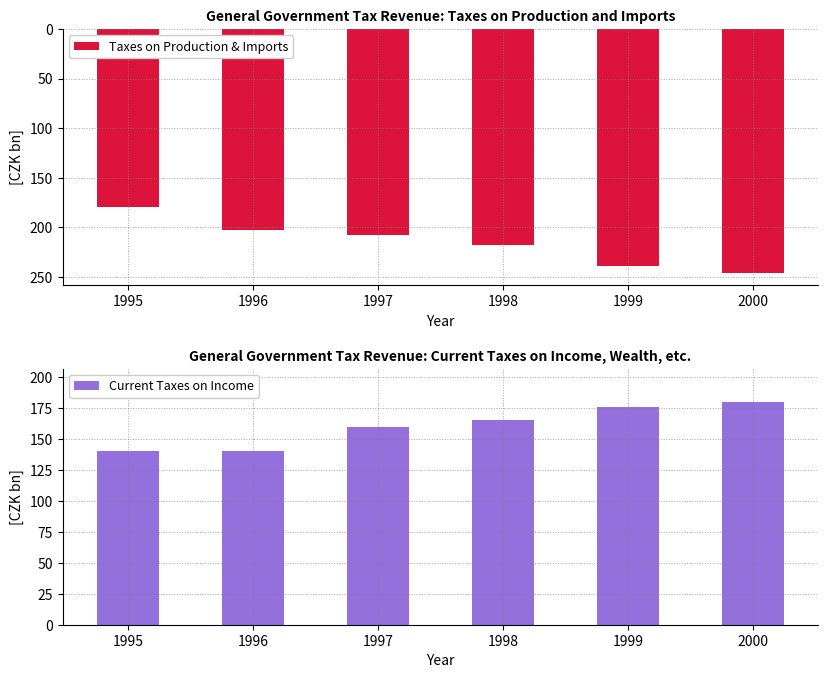

At which label does Taxes on Production & Imports reach its minimum?

1995